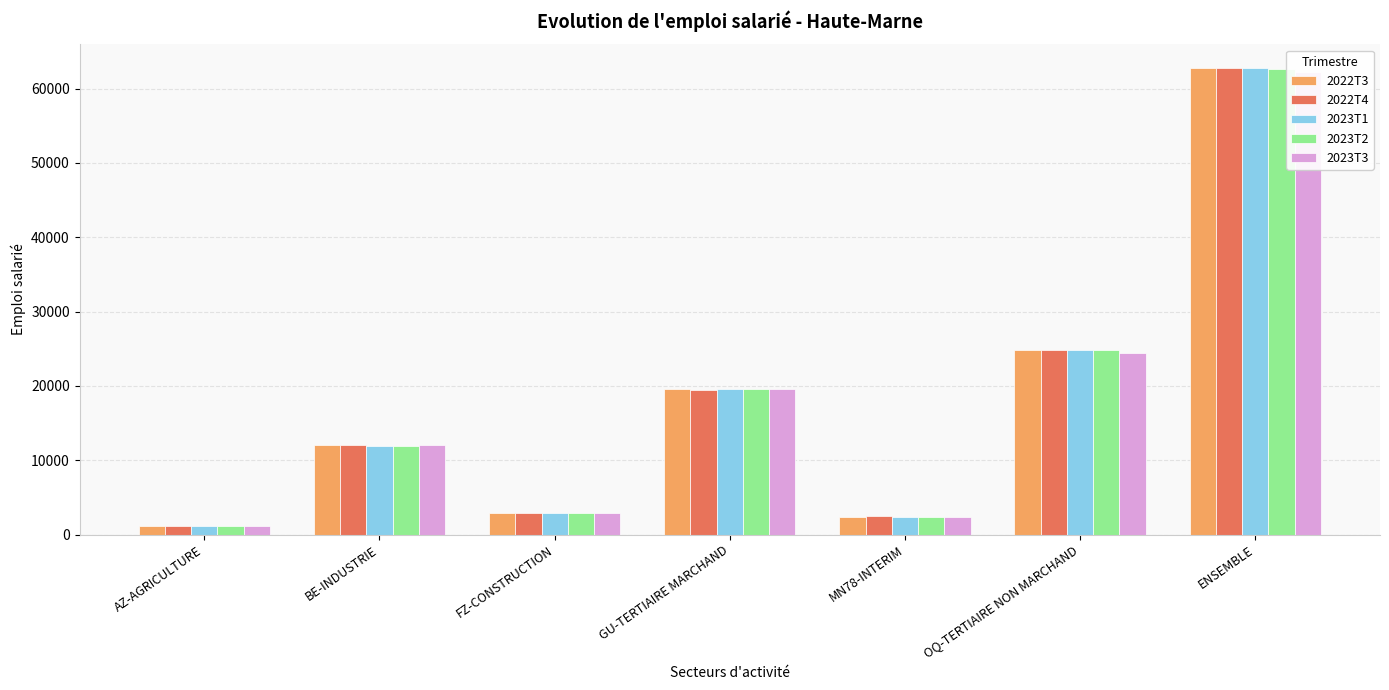

Is it true that 2022T3 equals 12026.5 at BE-INDUSTRIE?

True